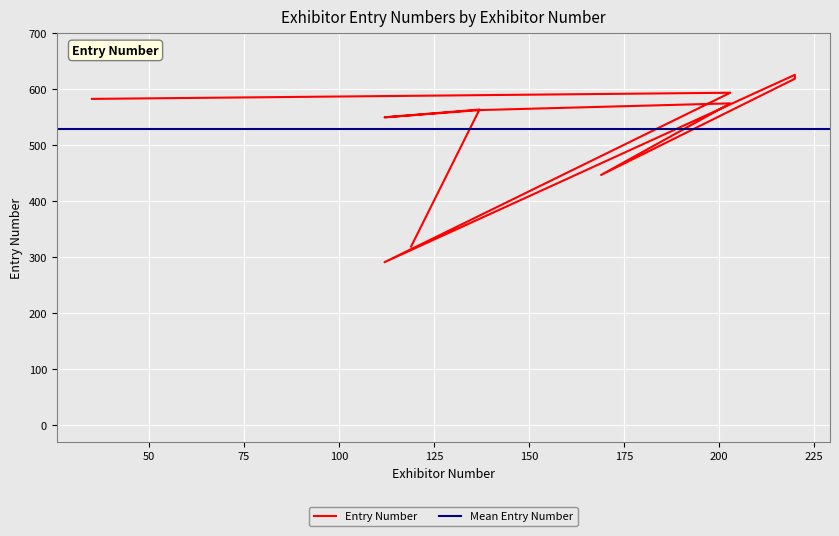

What is the label of the 9th point from the left?

220